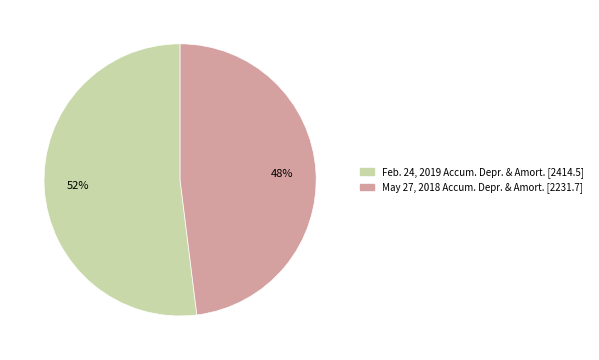

Is there any slice that represents more than half of the pie?

Yes